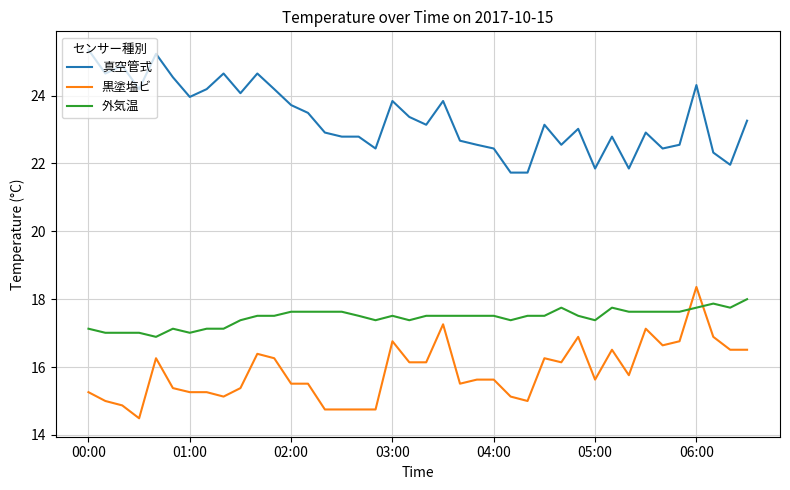

What is the minimum value shown in the chart?

14.5